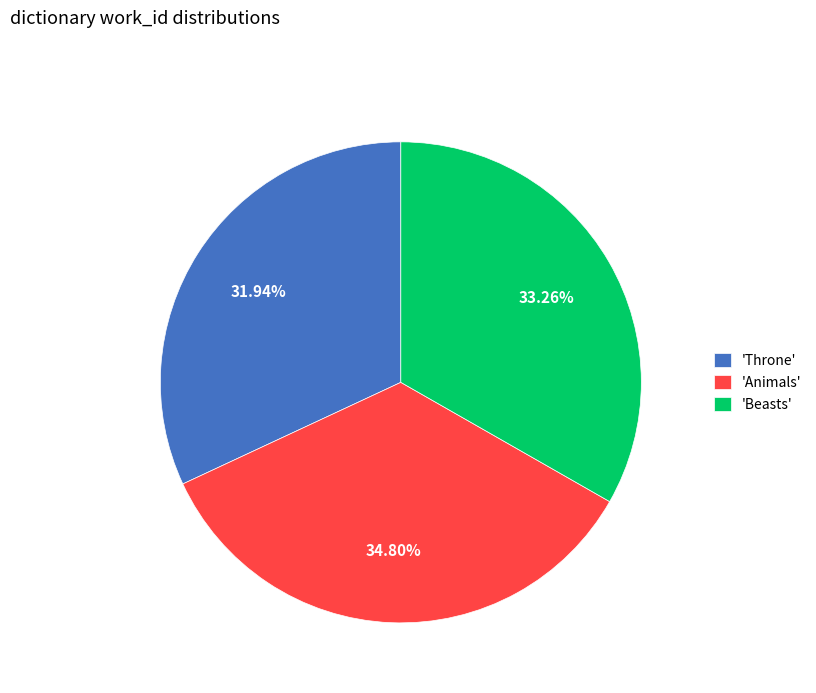

Combined, do 'Animals' and 'Throne' account for over 50%?

Yes